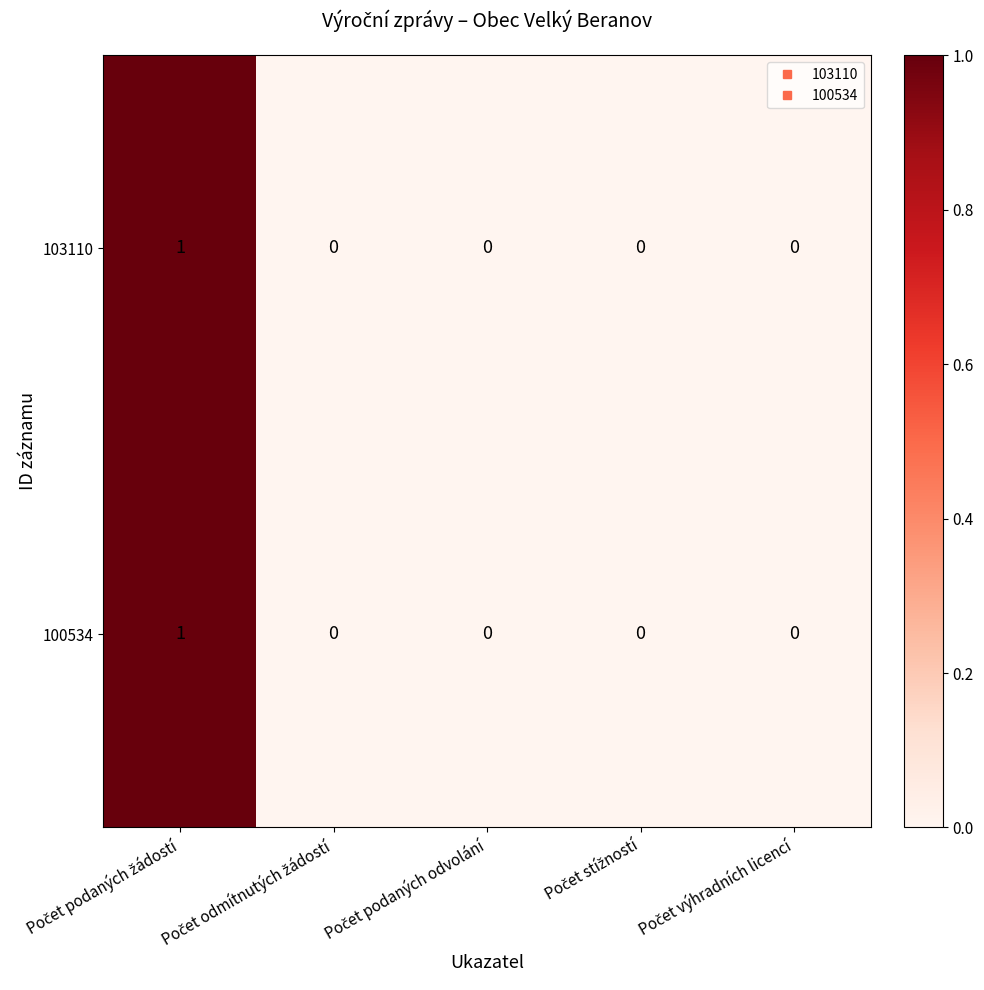

How many 103110 values are between 0 and 1?

5